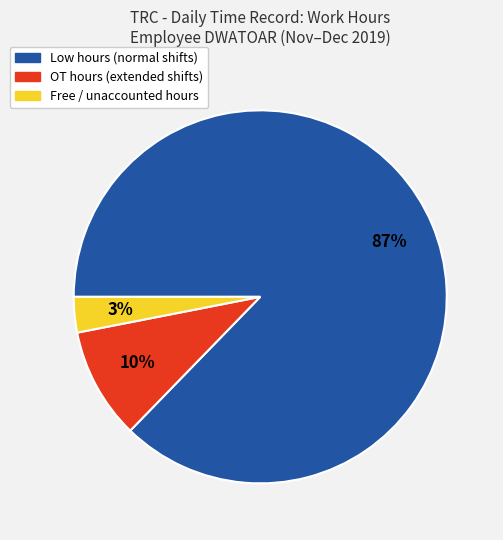

Is there a majority slice in this chart?

Yes